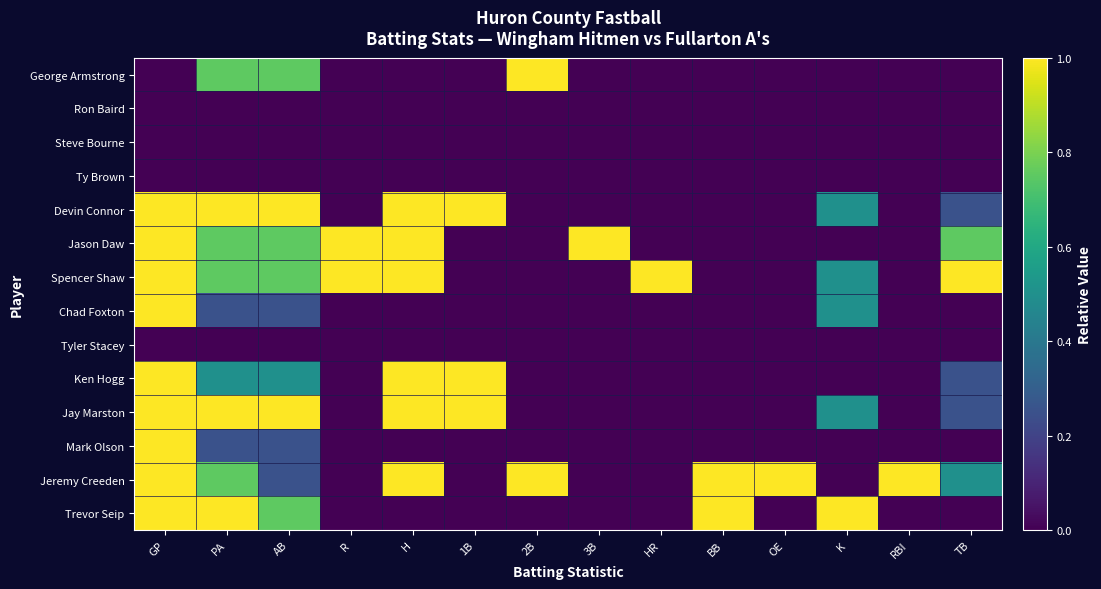

Which category has the highest value across all series?

2B